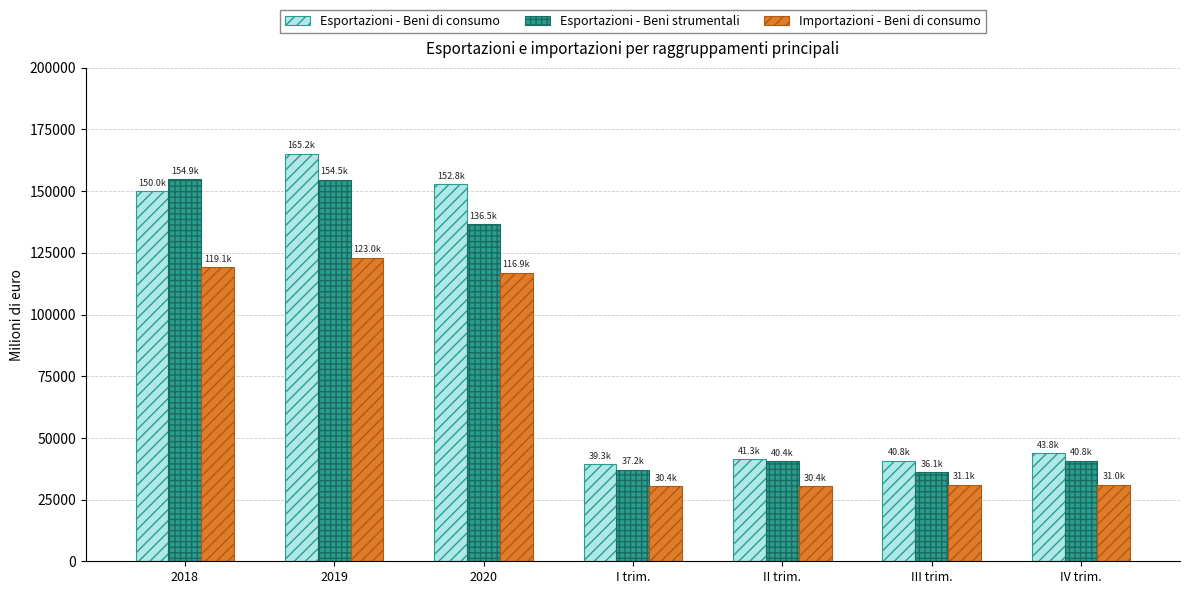

What is the greatest value displayed?

165169.6